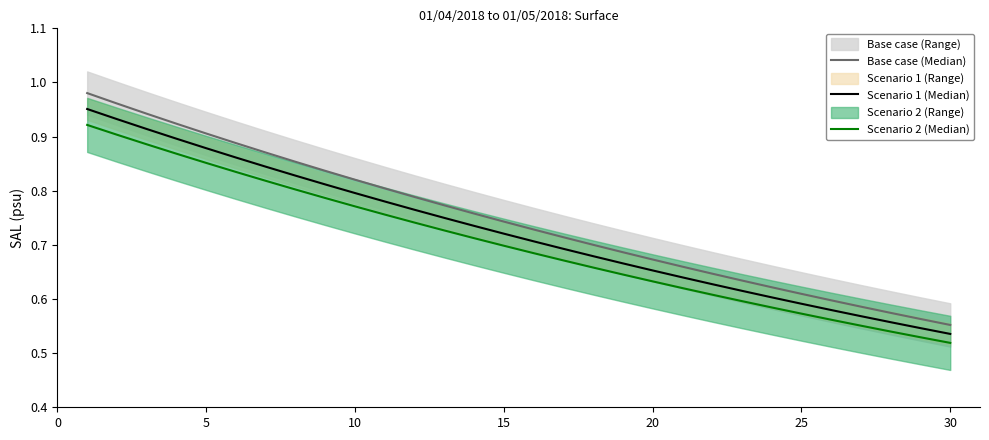

What is the difference between the highest and lowest values at 10?

0.1